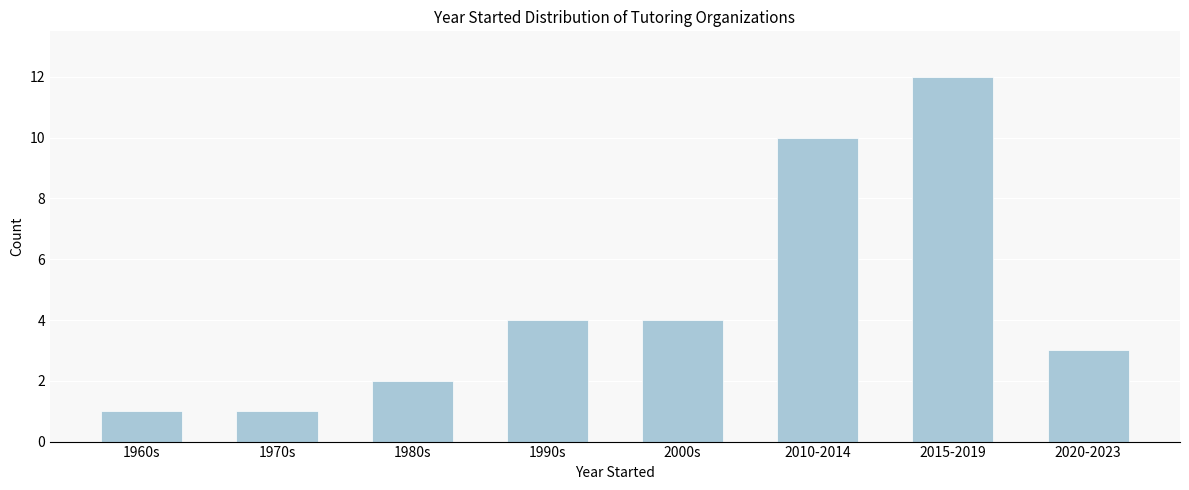

Reading right to left, what are all the values shown in this chart?

3	12	10	4	4	2	1	1